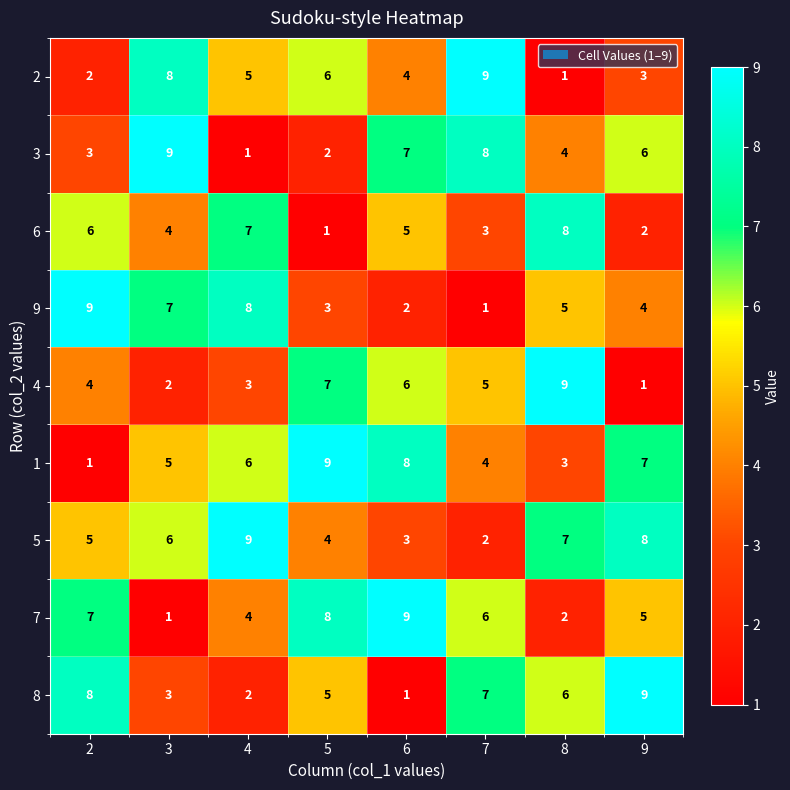

What is the difference between the 9 values at 6 and 4?

6